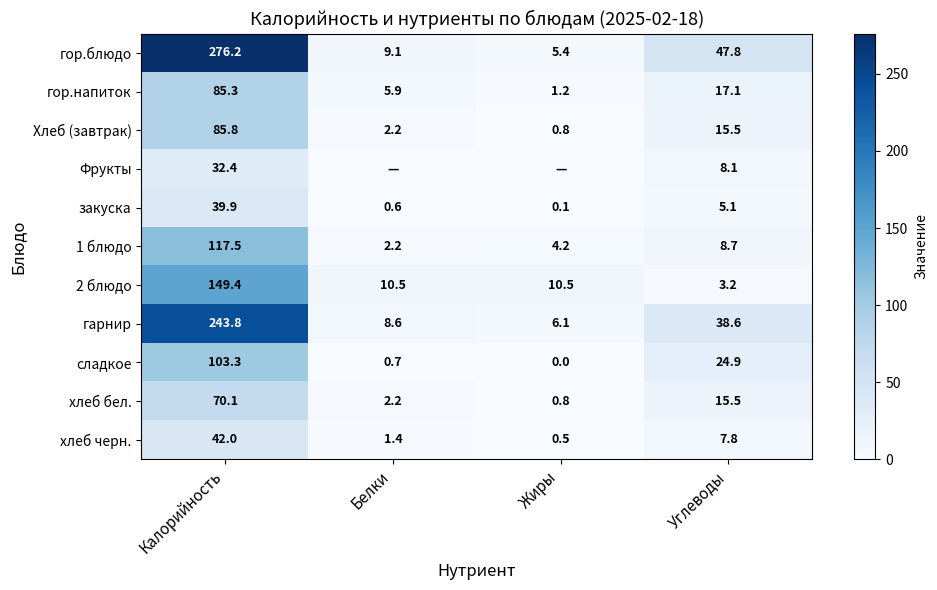

Where is закуска nearest to the value 20?

Углеводы